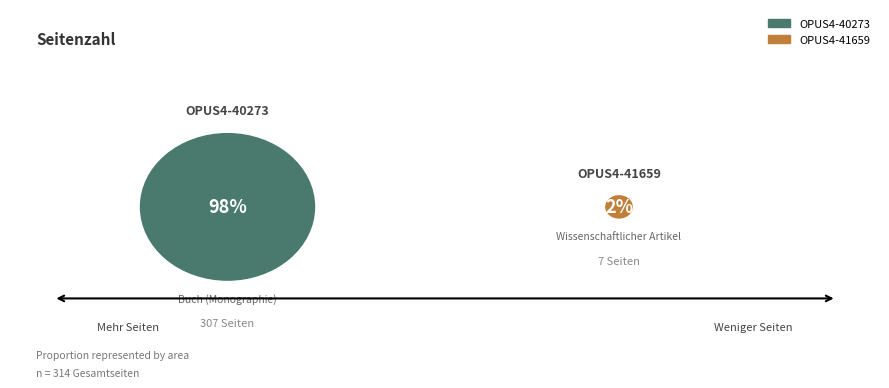

Does any single category account for the majority?

Yes